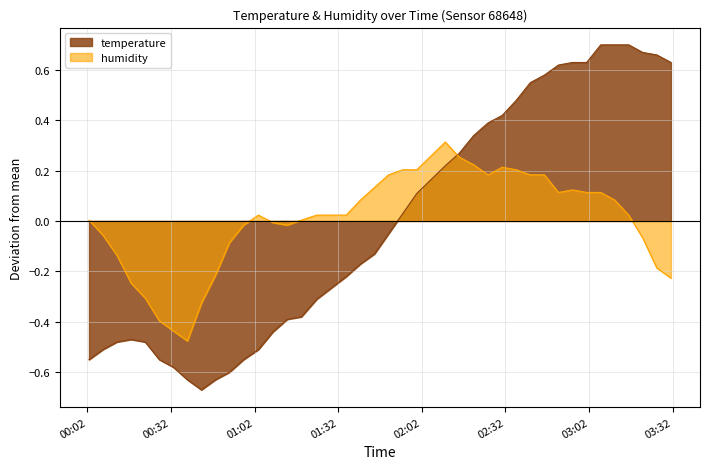

How many values in humidity are above zero?

24